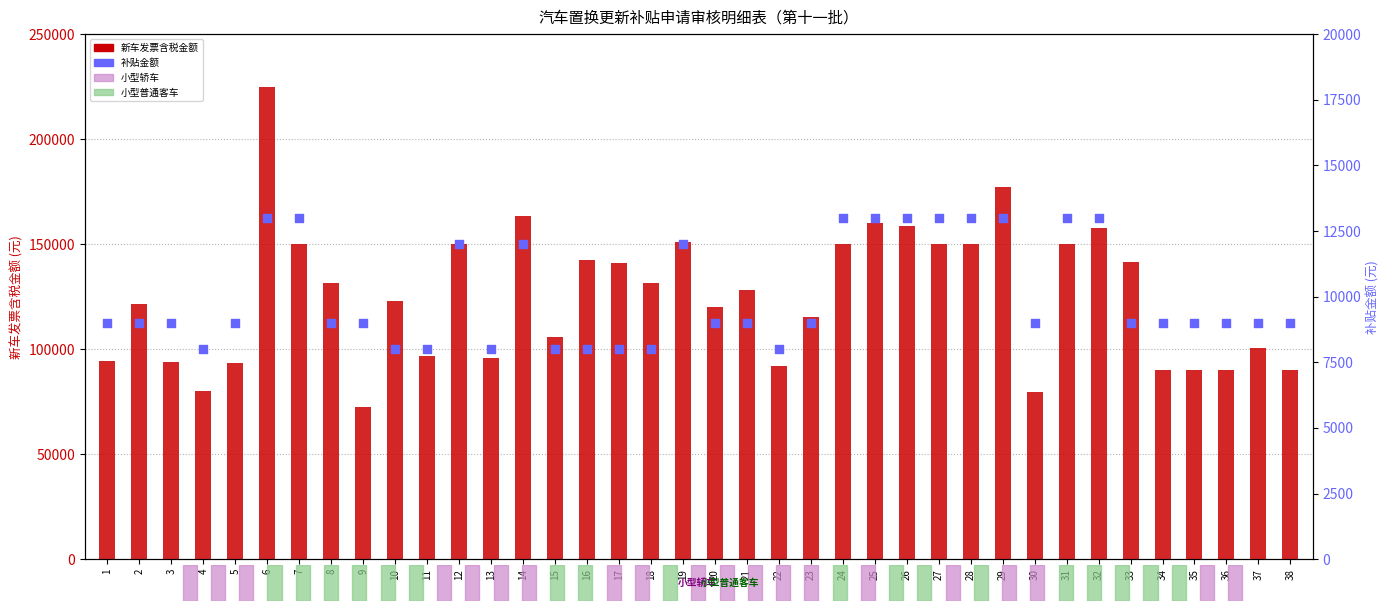

What is the total value across all series at 1?

103521